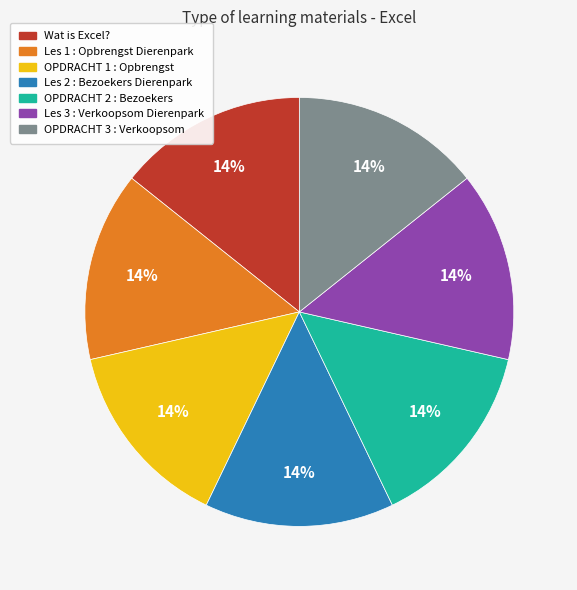

Approximately how many times larger is the value at OPDRACHT 3 : Verkoopsom compared to OPDRACHT 1 : Opbrengst?

1.0